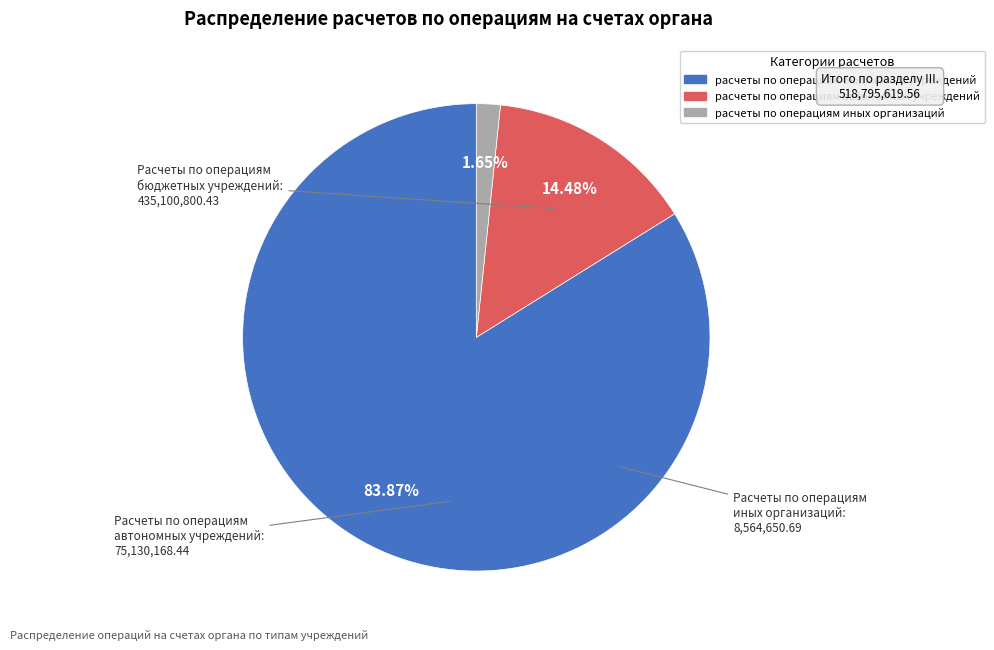

How many slices are in this pie chart?

3